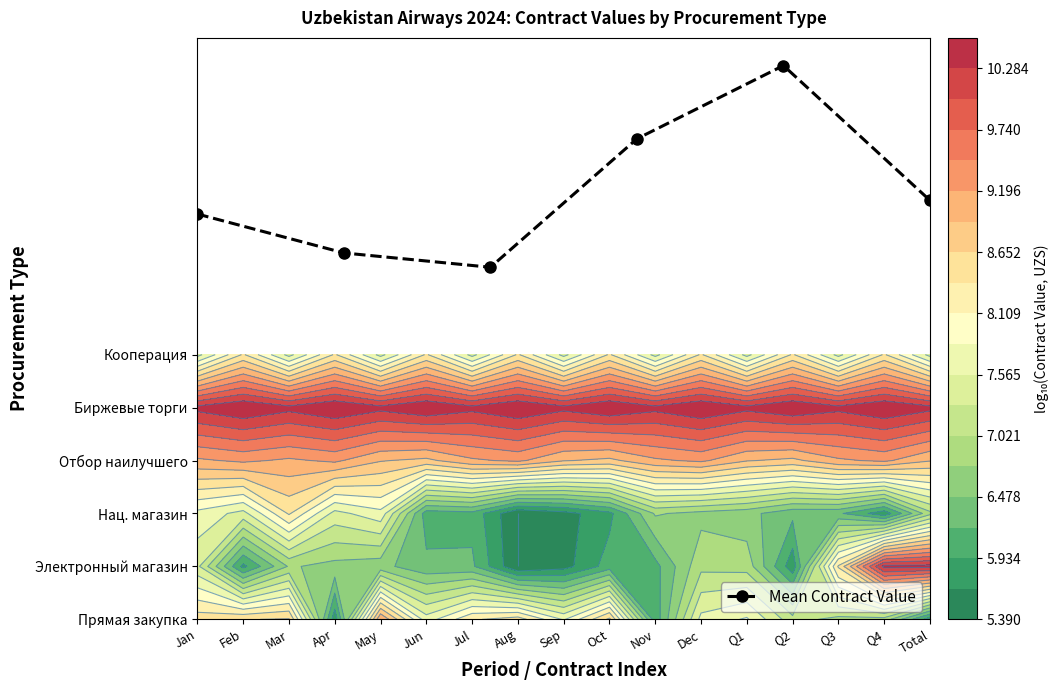

What is the difference between the maximum and minimum values?

3.8